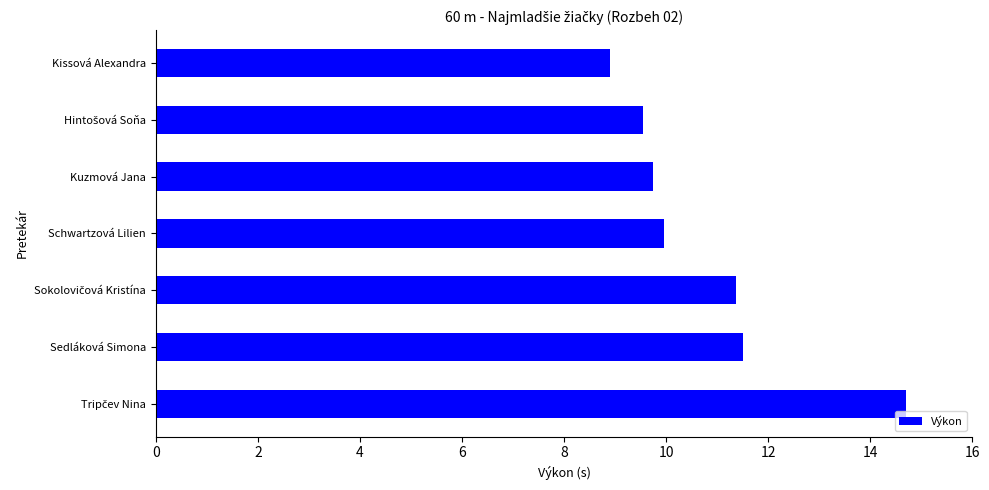

Reading top to bottom, what are all the values shown in this chart?

8.9	9.5	9.7	10.0	11.4	11.5	14.7